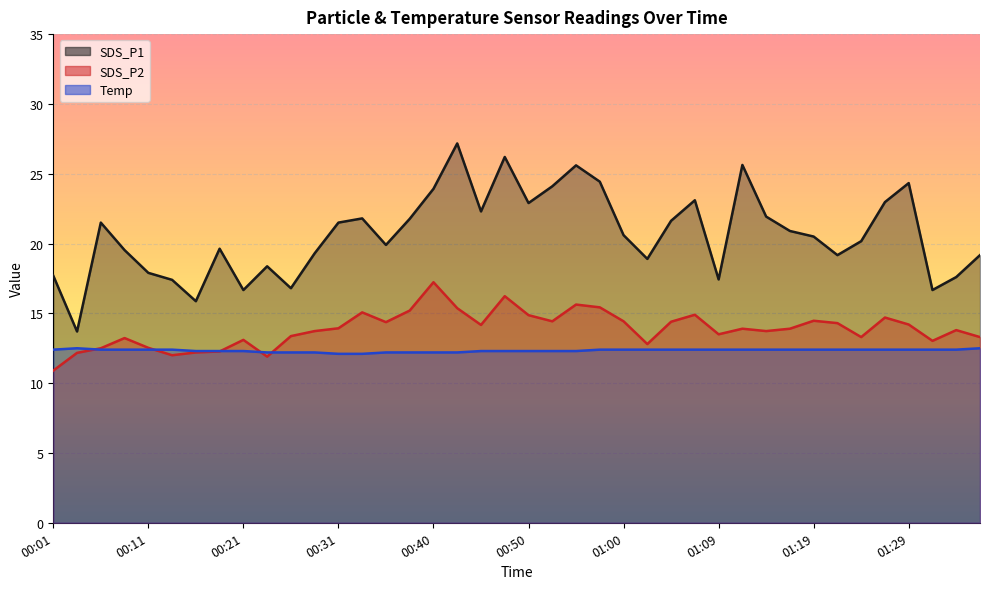

Does the chart display data point markers on the line(s)?

No